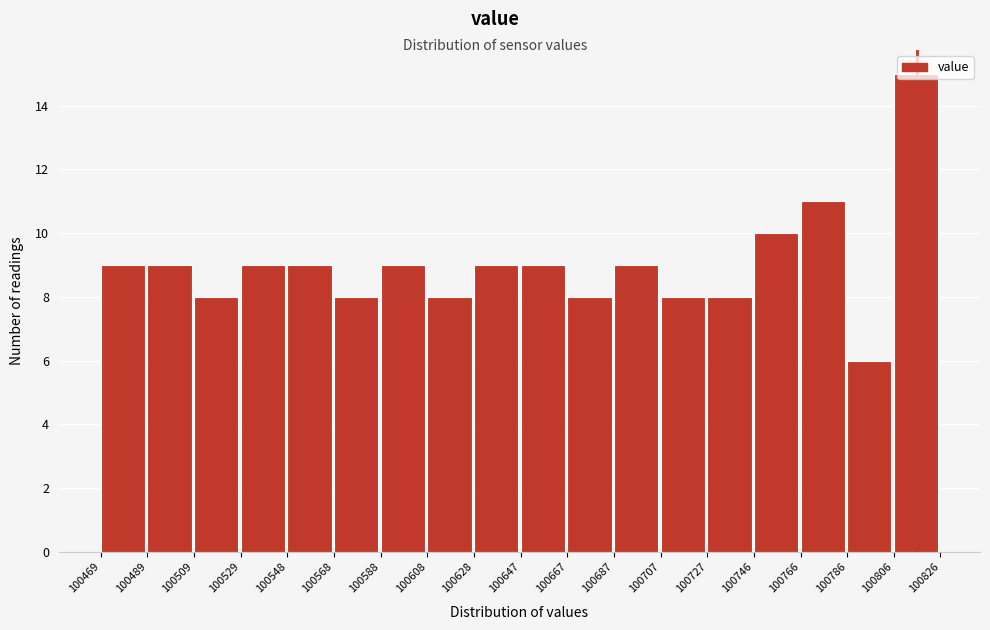

Reading left to right, list every bar in this chart as the range it spans on the x-axis followed by its height. The values are not printed on the chart, so give them approximately, as read against the axis.

100469 to 100489: 9
100489 to 100509: 9
100509 to 100529: 8
100529 to 100548: 9
100548 to 100568: 9
100568 to 100588: 8
100588 to 100608: 9
100608 to 100628: 8
100628 to 100647: 9
100647 to 100667: 9
100667 to 100687: 8
100687 to 100707: 9
100707 to 100727: 8
100727 to 100746: 8
100746 to 100766: 10
100766 to 100786: 11
100786 to 100806: 6
100806 to 100826: 15